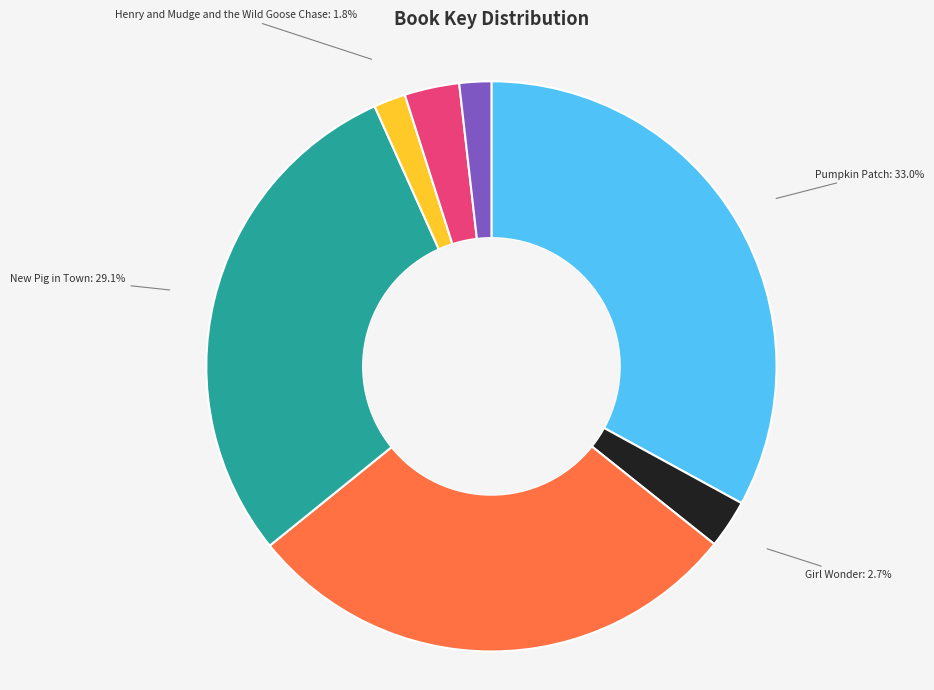

Count the number of slices in the pie.

7